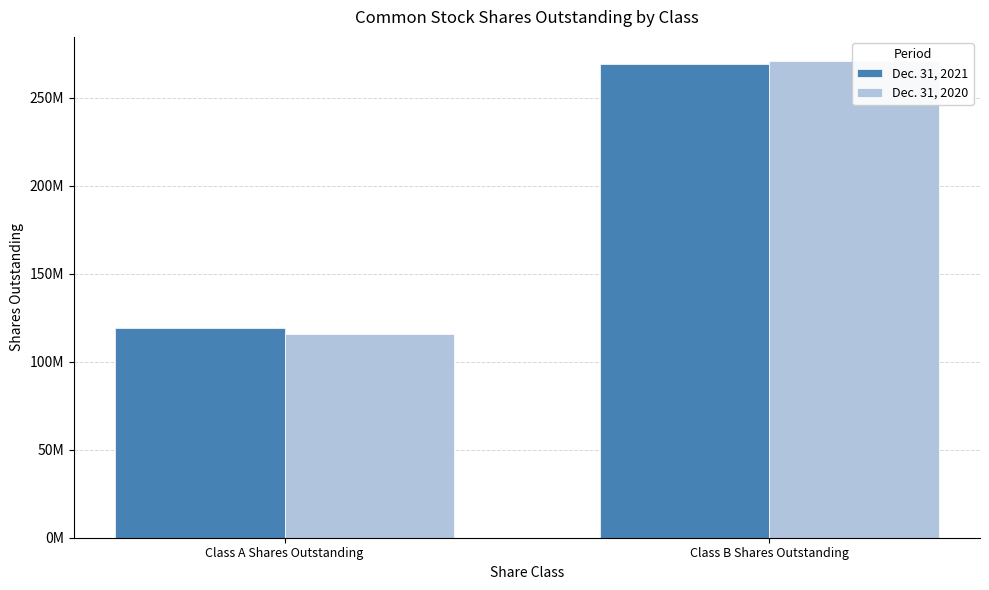

List the series in order of their overall mean, highest first.

Dec. 31, 2021, Dec. 31, 2020